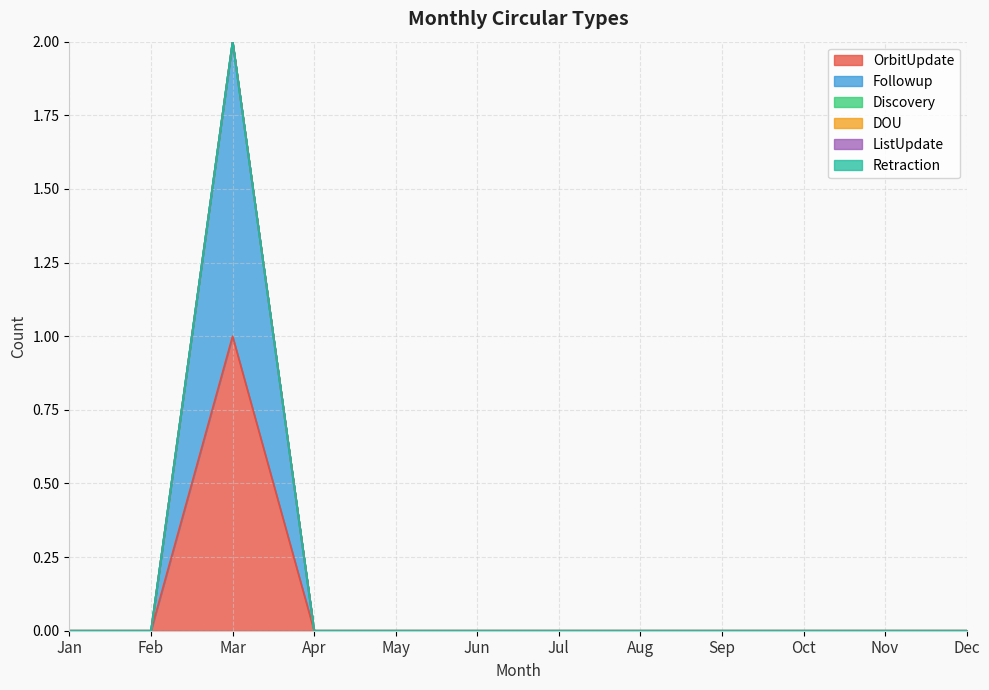

Reading left to right, what are all the values shown in this chart?

OrbitUpdate: 0	0	1	0	0	0	0	0	0	0	0	0
Followup: 0	0	1	0	0	0	0	0	0	0	0	0
Discovery: 0	0	0	0	0	0	0	0	0	0	0	0
DOU: 0	0	0	0	0	0	0	0	0	0	0	0
ListUpdate: 0	0	0	0	0	0	0	0	0	0	0	0
Retraction: 0	0	0	0	0	0	0	0	0	0	0	0